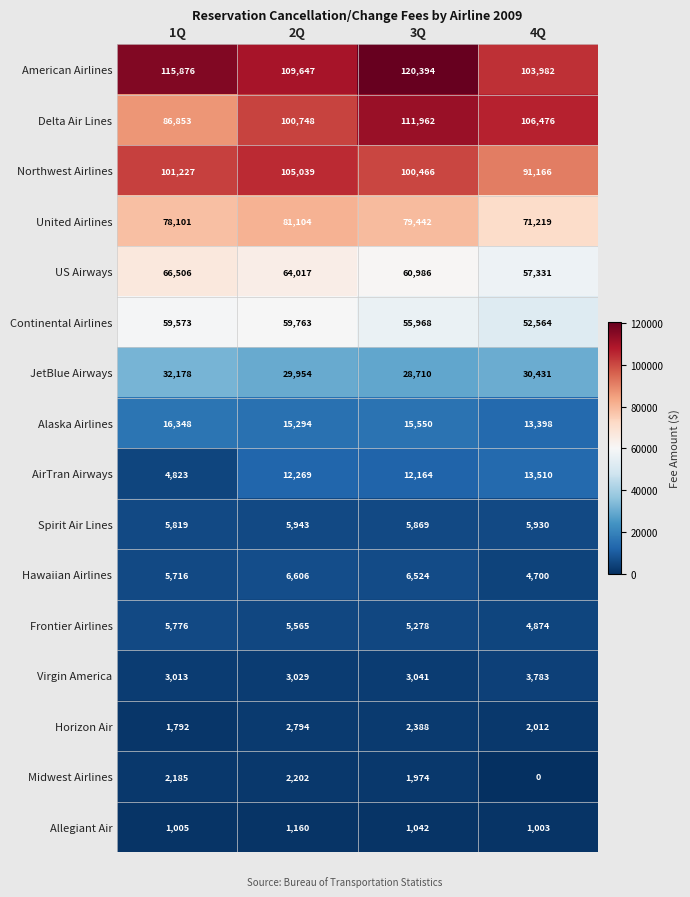

True or false: Hawaiian Airlines has a value of 6524 at 3Q.

True